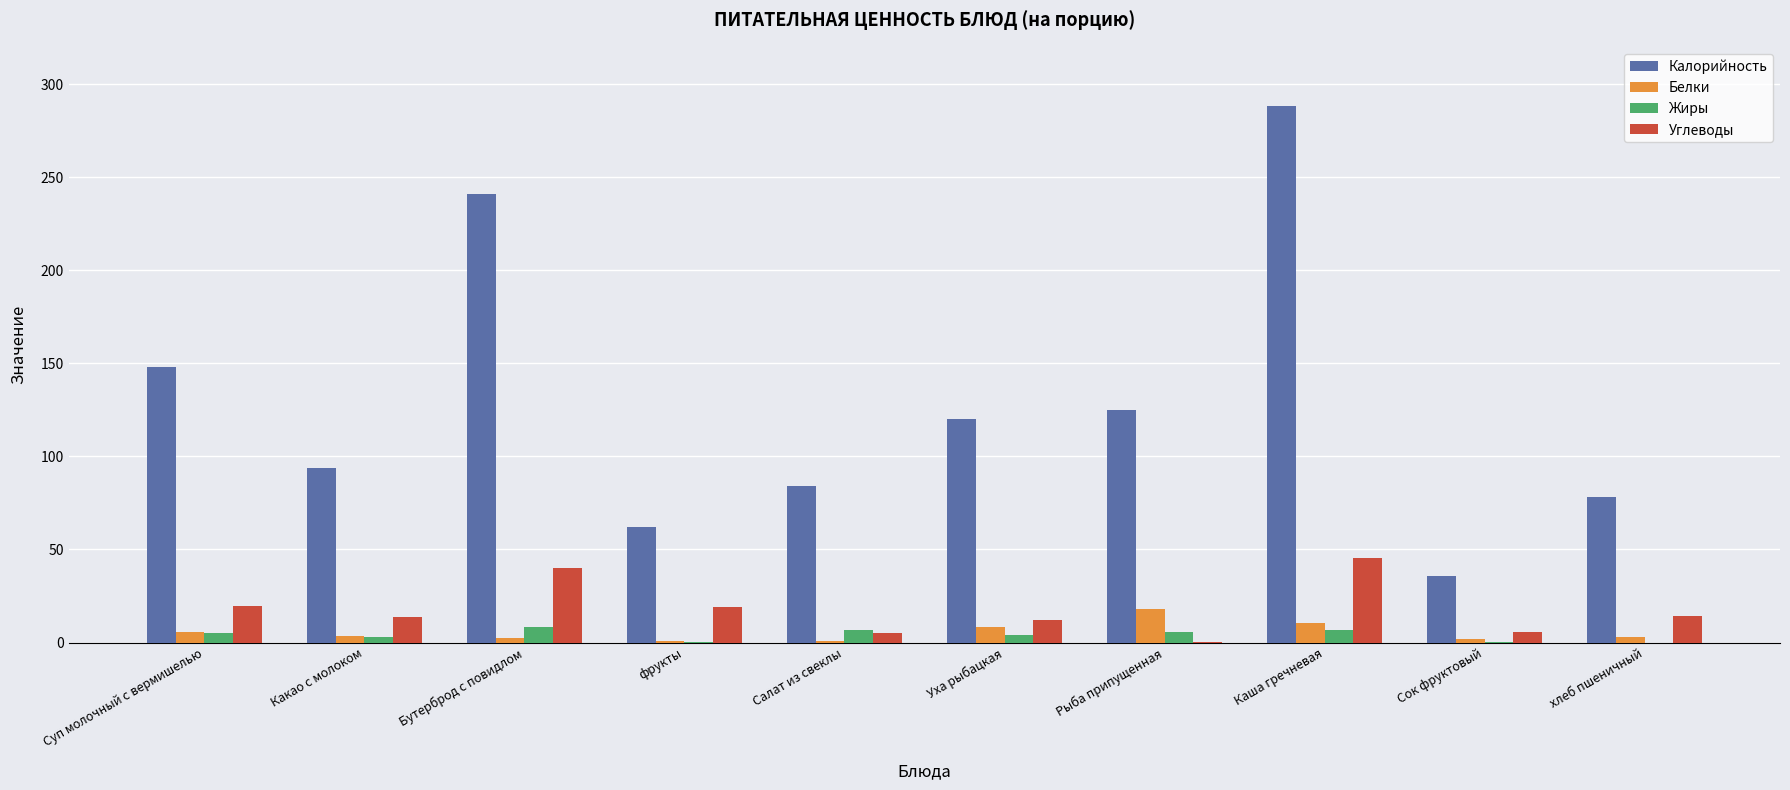

What is the highest value of the Калорийность series?

288.0